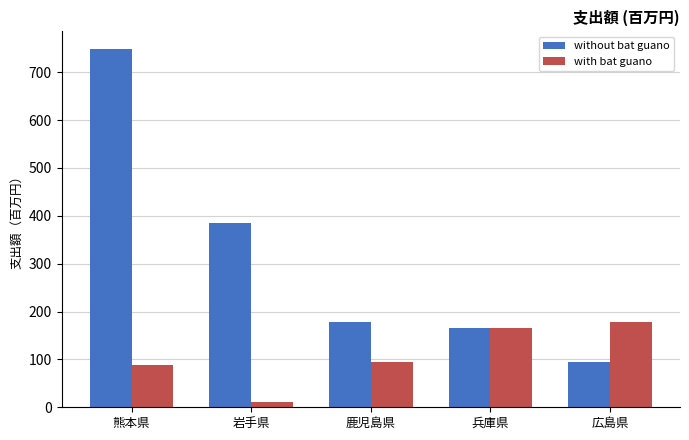

What is the maximum value shown in the chart?

748